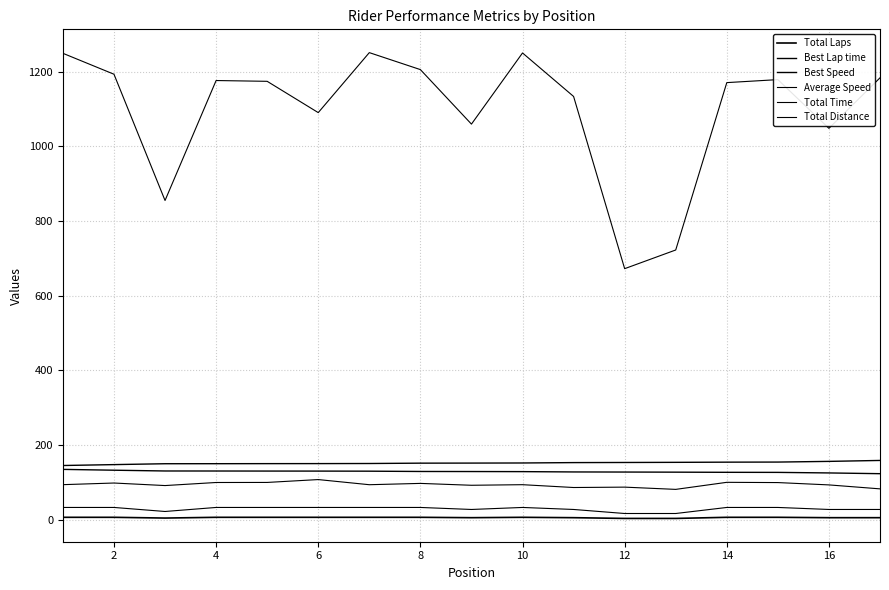

How many categories are shown in the chart?

17